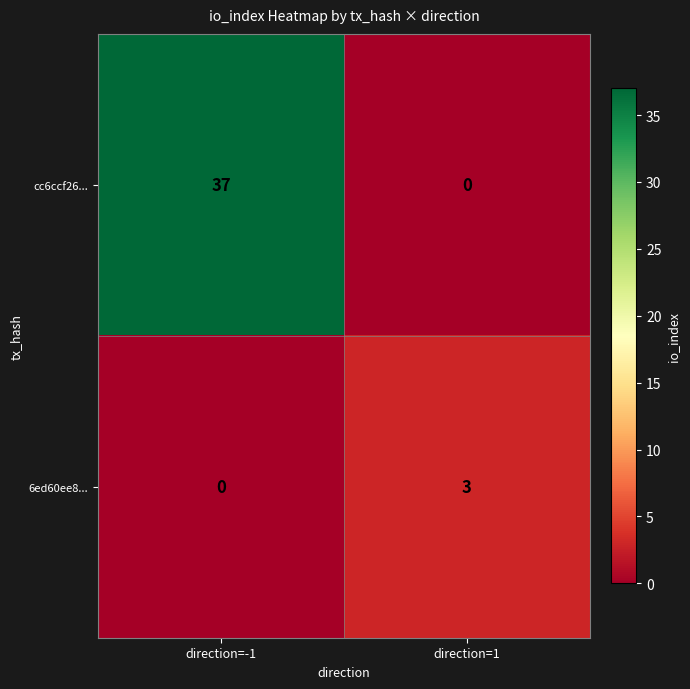

Reading left to right, transcribe all the data shown in this chart.

cc6ccf26...: direction=-1=37	direction=1=0
6ed60ee8...: direction=-1=0	direction=1=3